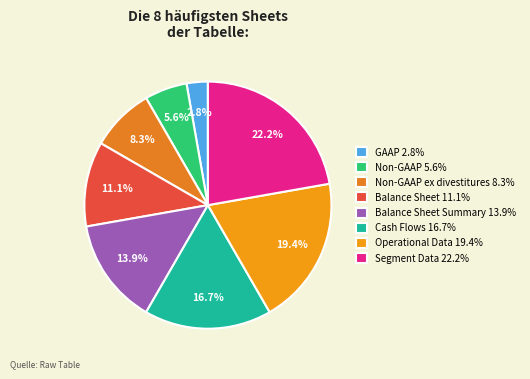

What is the smallest slice in the pie chart?

GAAP 2.8%